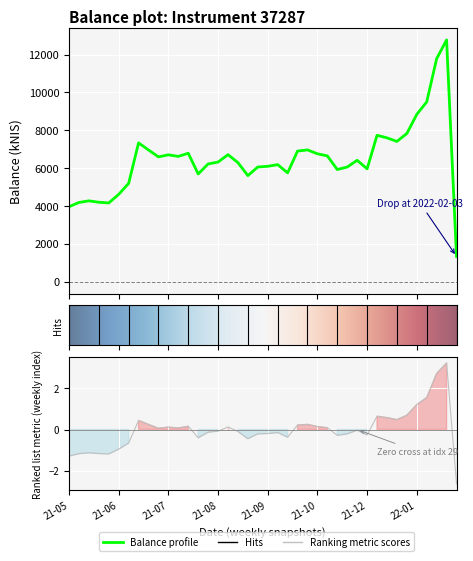

Between 2022-01-13 and 2022-01-20, which is larger?

2022-01-20